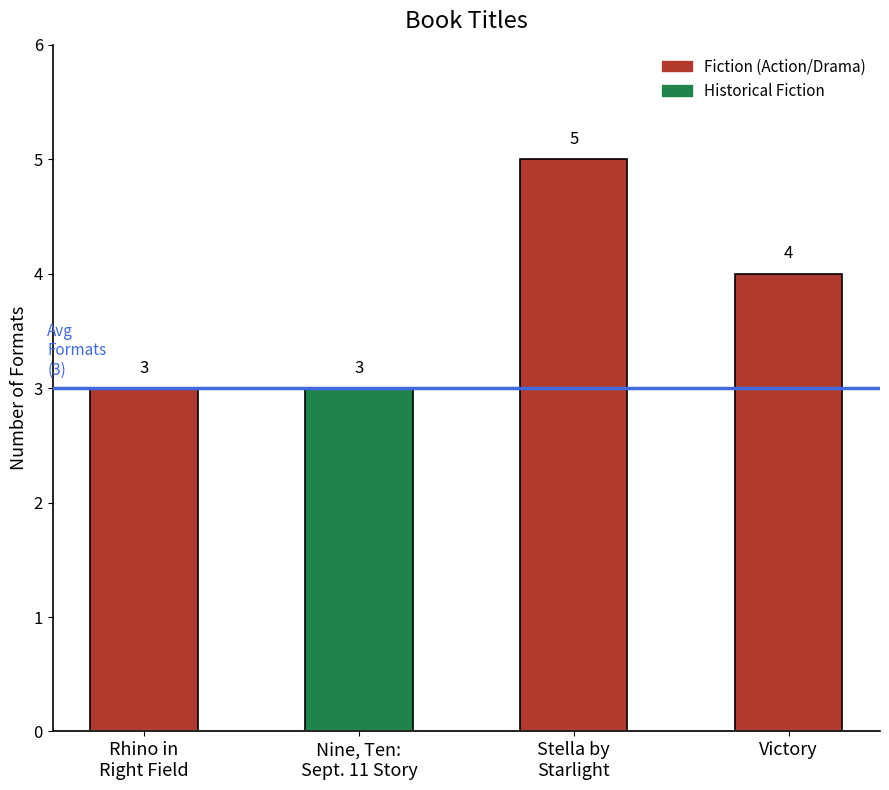

Are the bars horizontal?

No